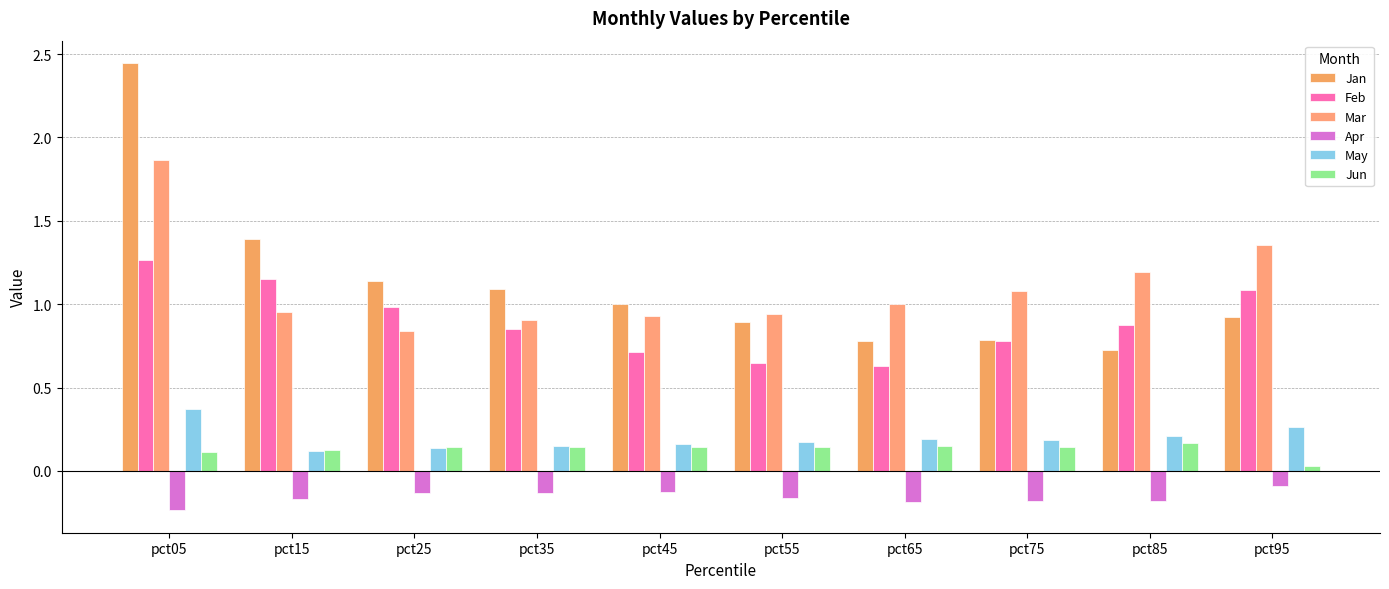

The Jun series shows 0.1 at pct05. True or false?

True